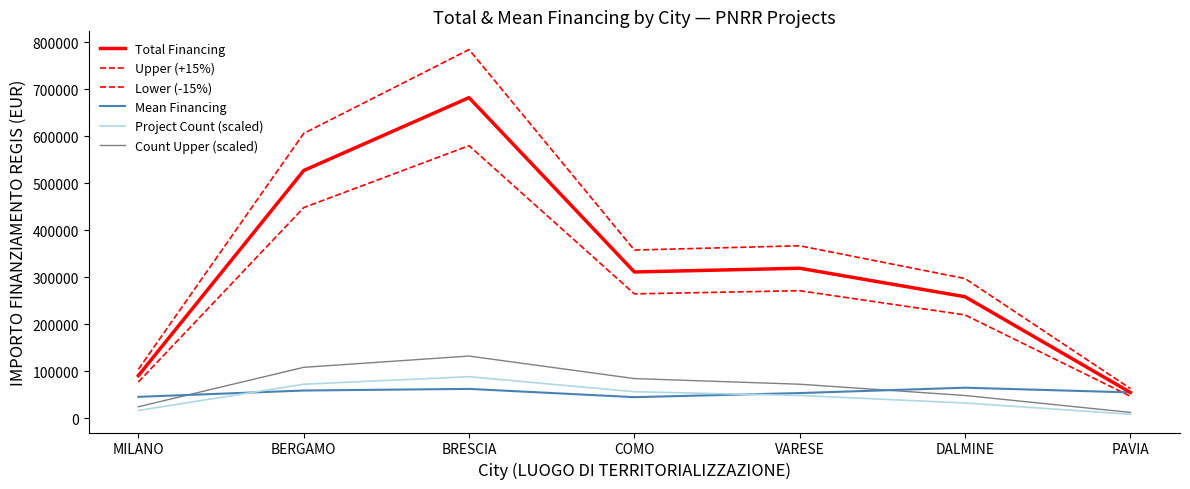

At which category is the sum across all series the highest?

BRESCIA